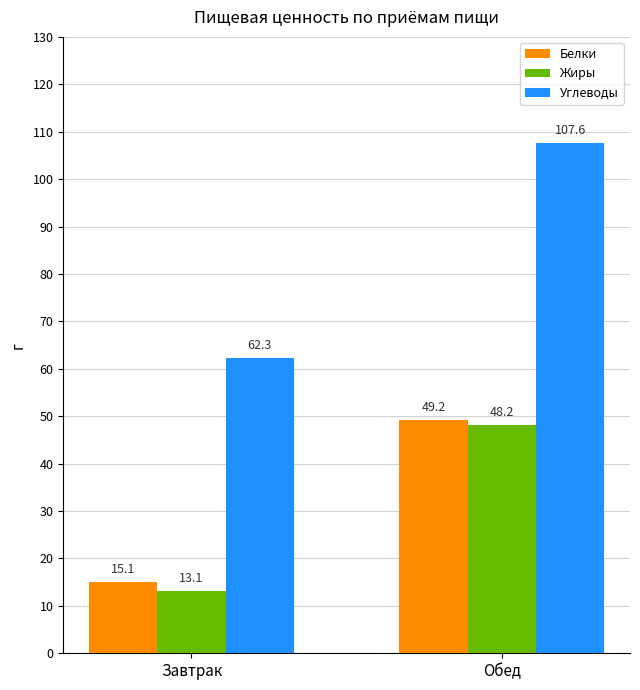

At which label does Жиры first exceed 48?

Обед